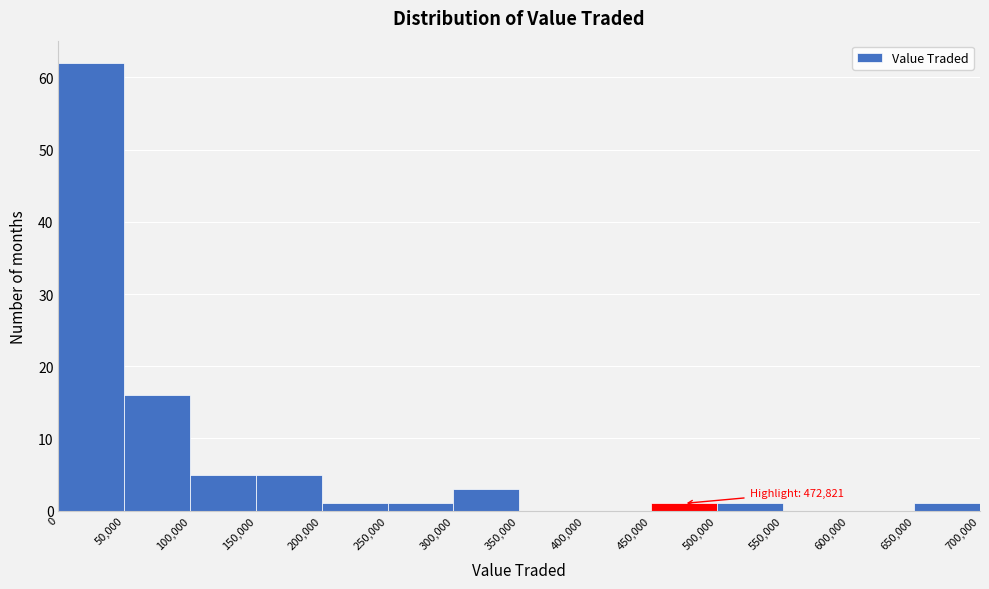

Over which range of the x-axis is the bar tallest?

0 to 50,000